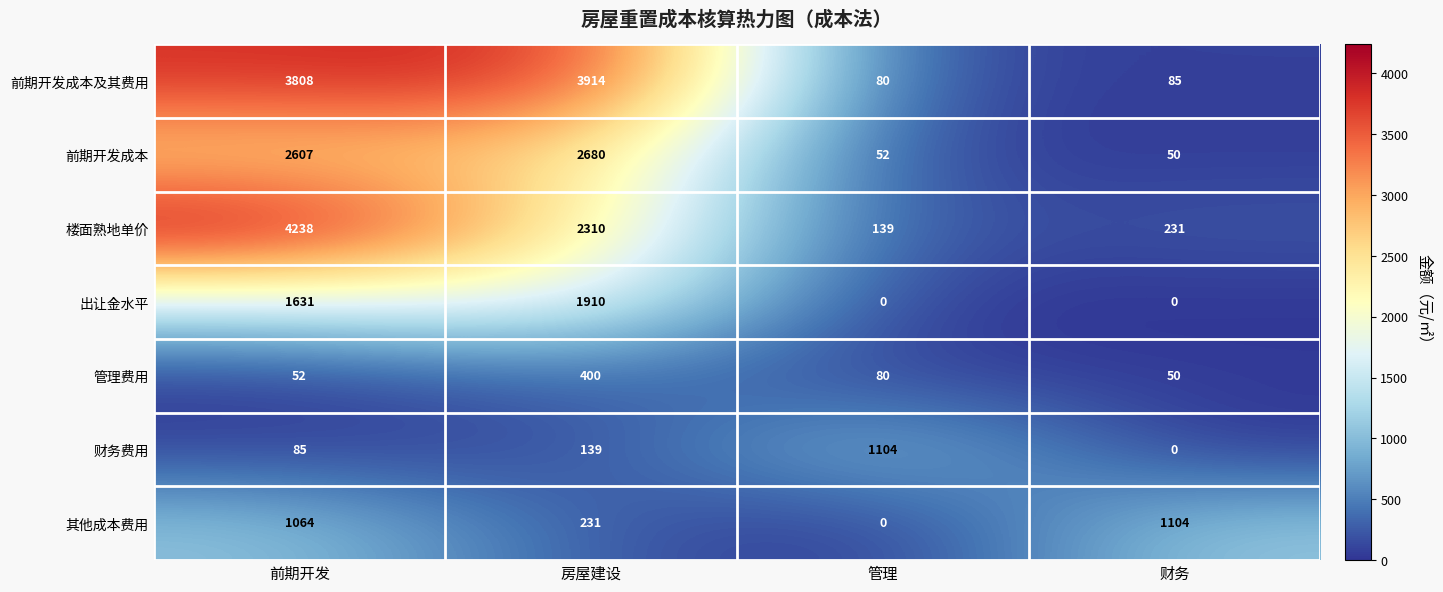

True or false: 楼面熟地单价 has a value of 150 at 财务.

False